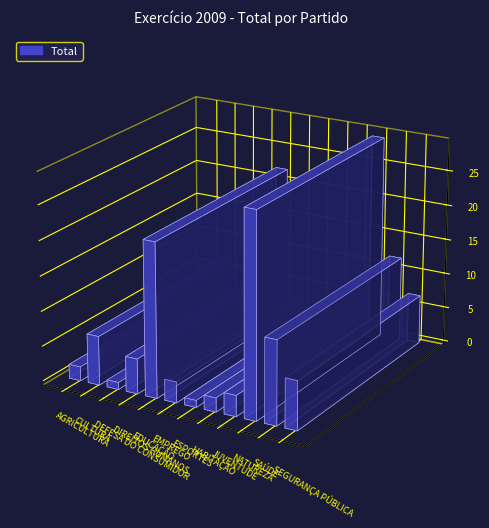

The value at NATUREZA is 15. True or false?

False